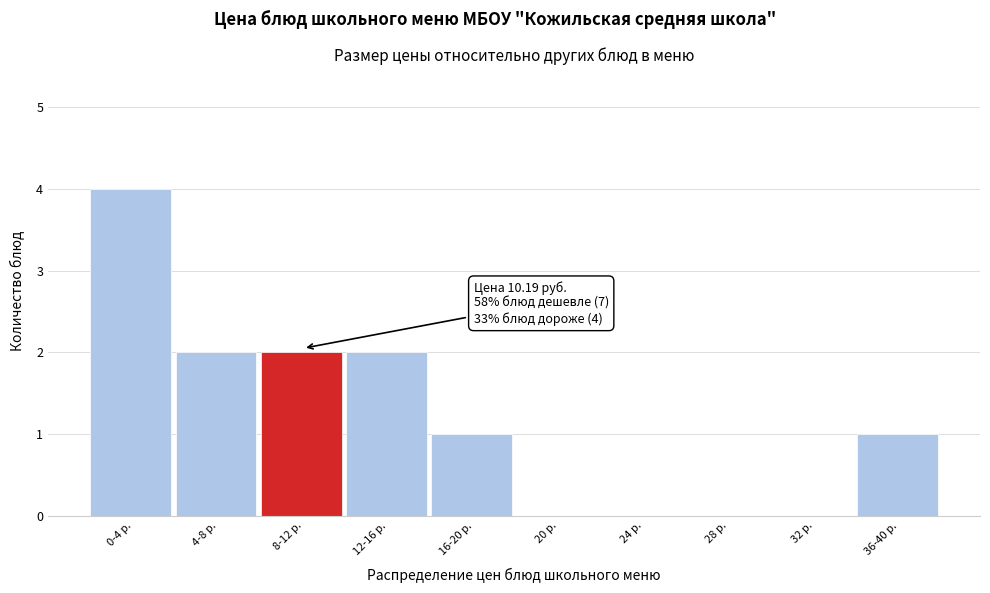

Reading left to right, list all the values displayed in this chart.

0-4 р.=4	4-8 р.=2	8-12 р.=2	12-16 р.=2	16-20 р.=1	20 р.=0	24 р.=0	28 р.=0	32 р.=0	36-40 р.=1